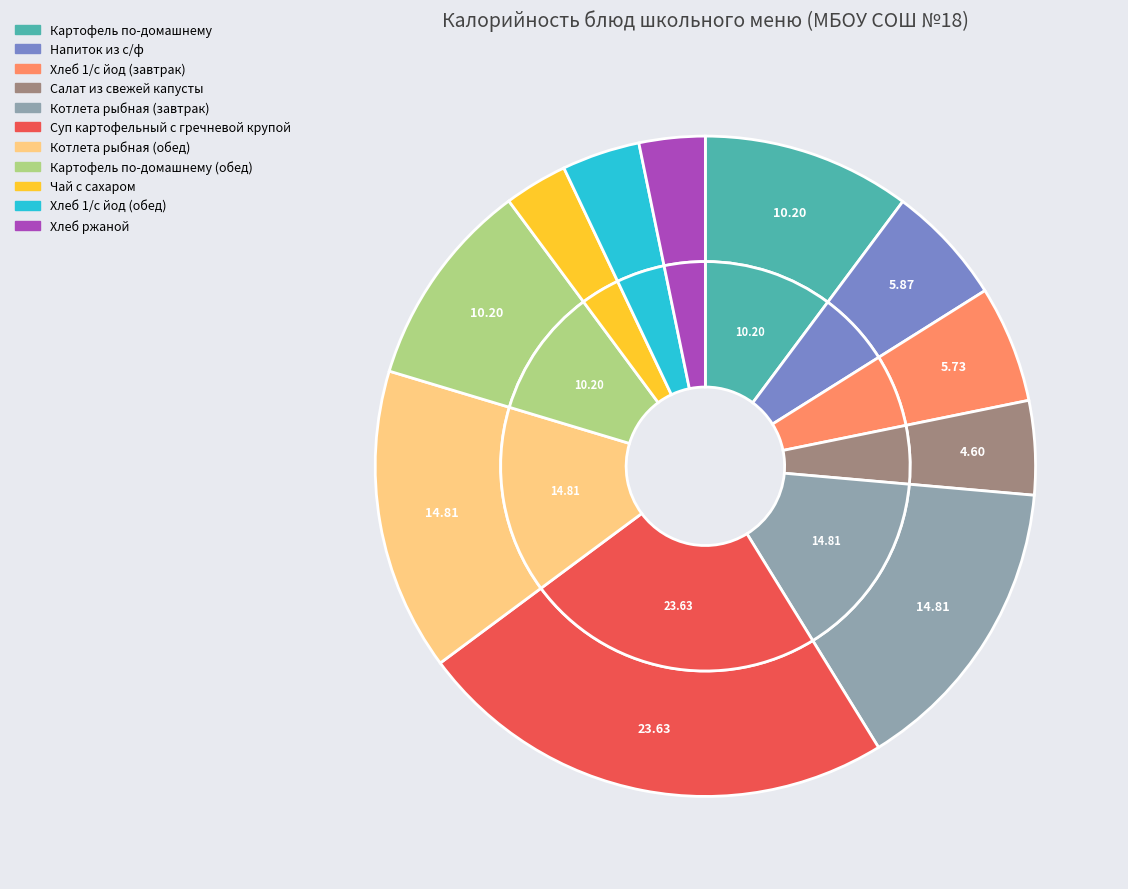

Is it true that Напиток из с/ф is 18% of the pie?

False